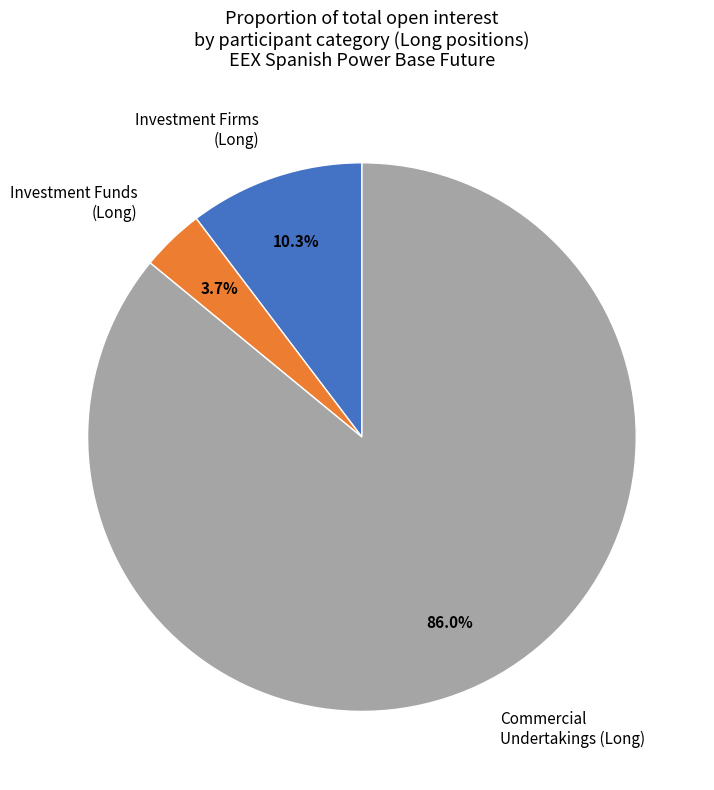

What is the largest slice in the pie chart?

Commercial Undertakings (Long)